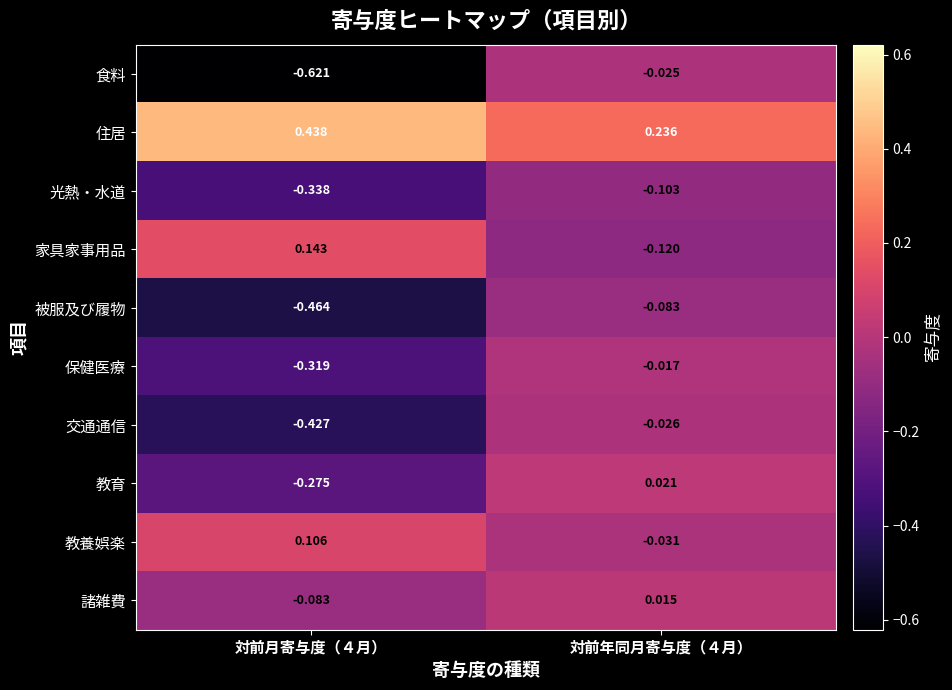

Which series has the widest spread of values?

食料